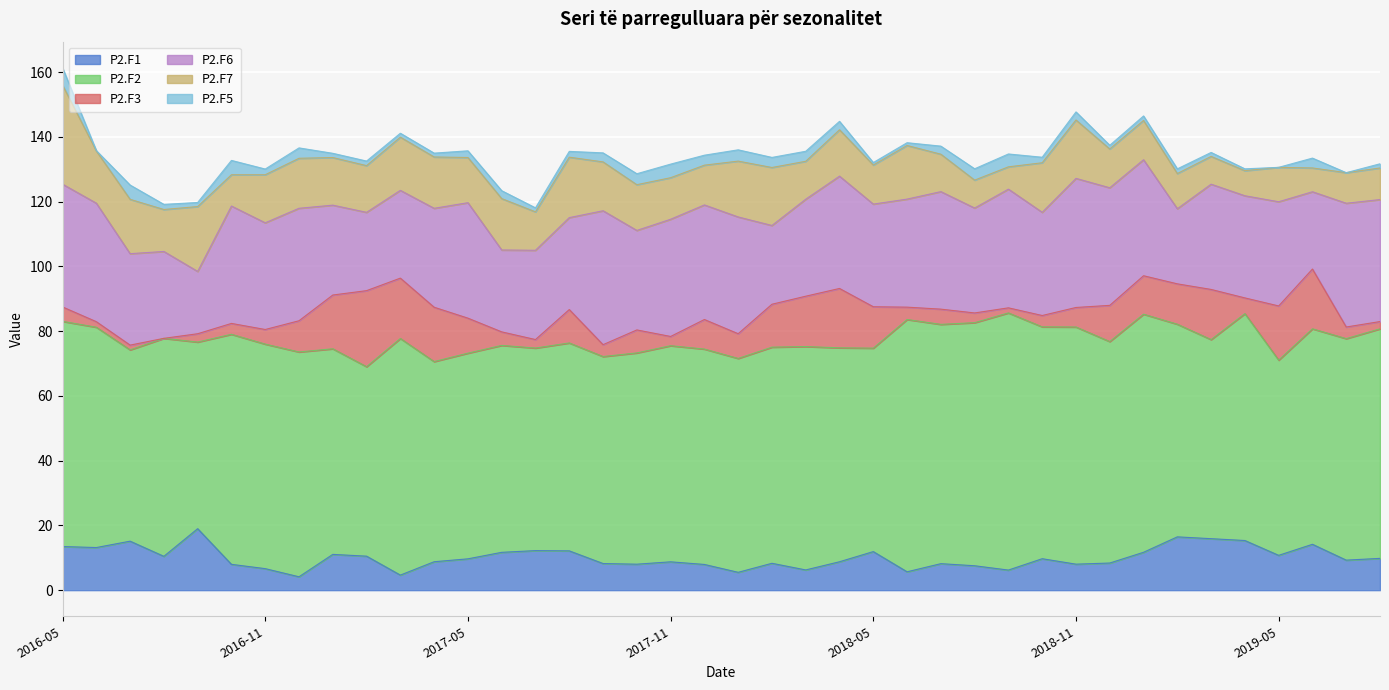

Which series has the largest range (max minus min)?

P2.F7